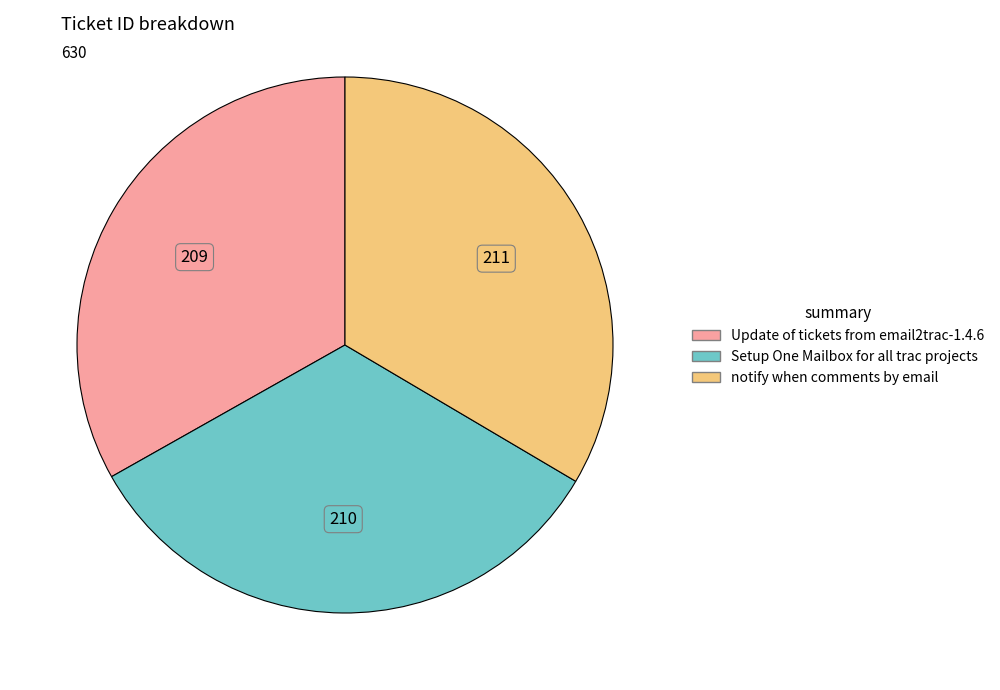

Count the number of slices in the pie.

3